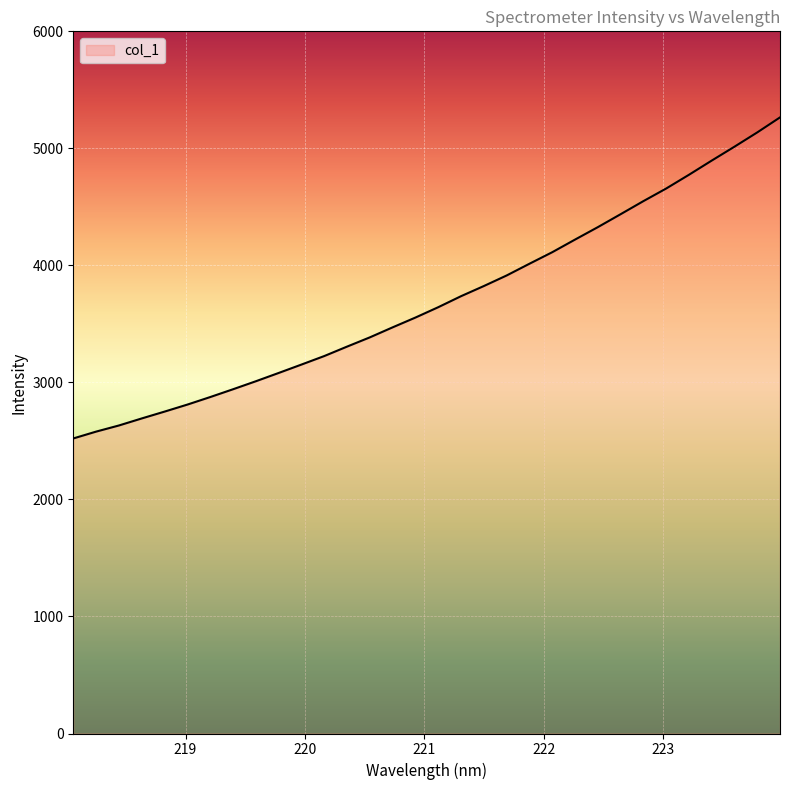

What is the sum of all values?

118506.1